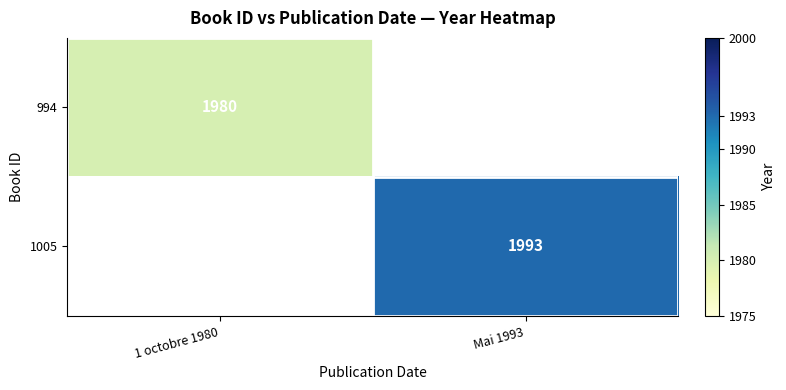

The value of 1005 at Mai 1993 is 430.5. True or false?

False